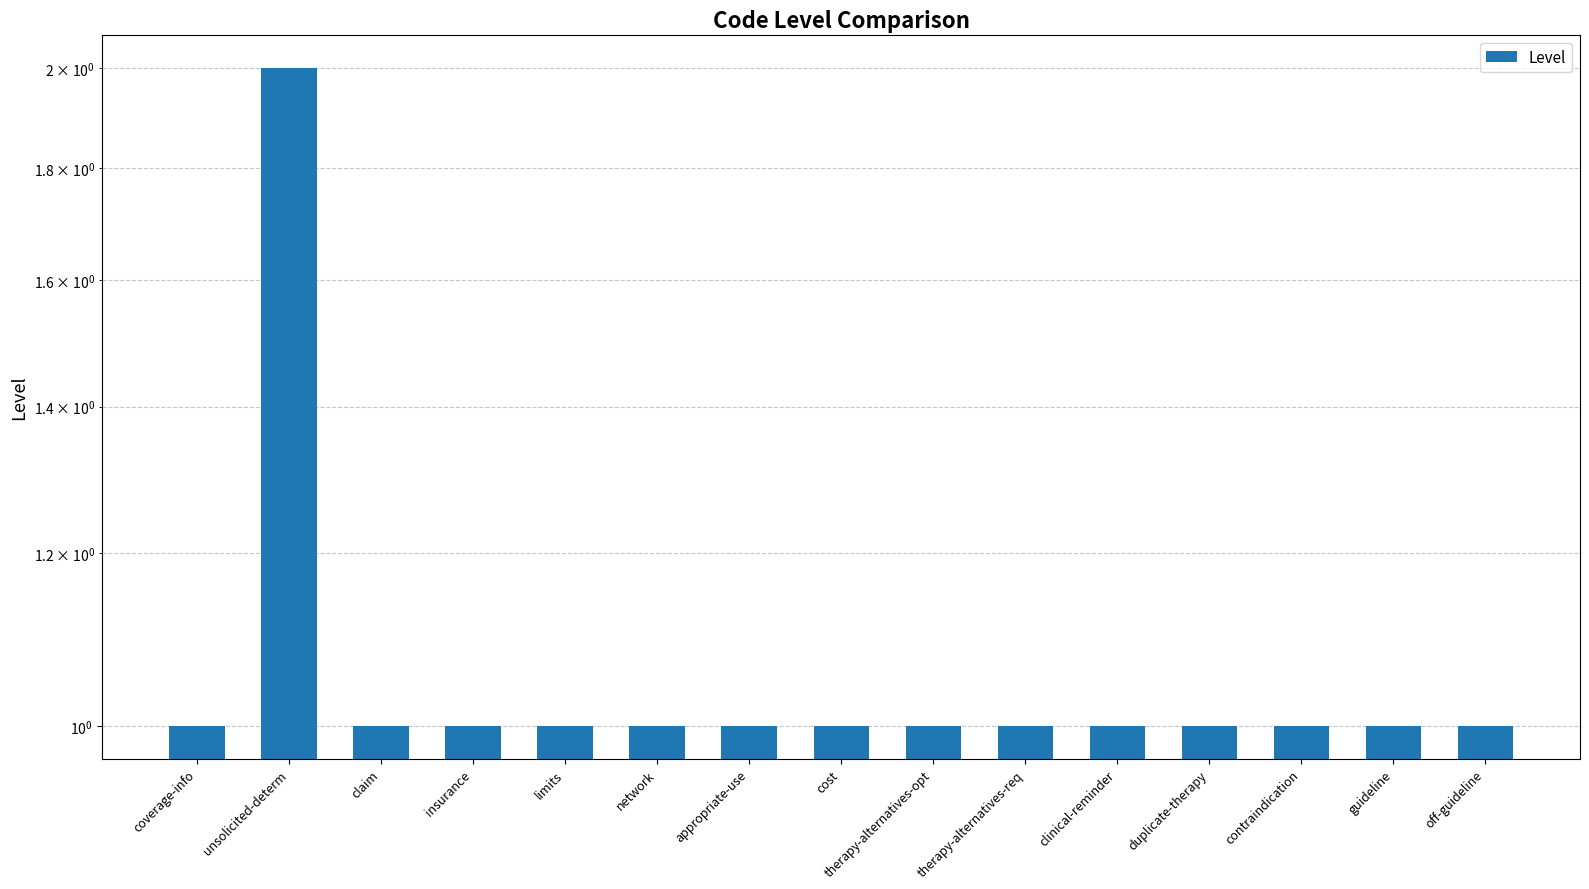

At which label is the value closest to 1?

coverage-info